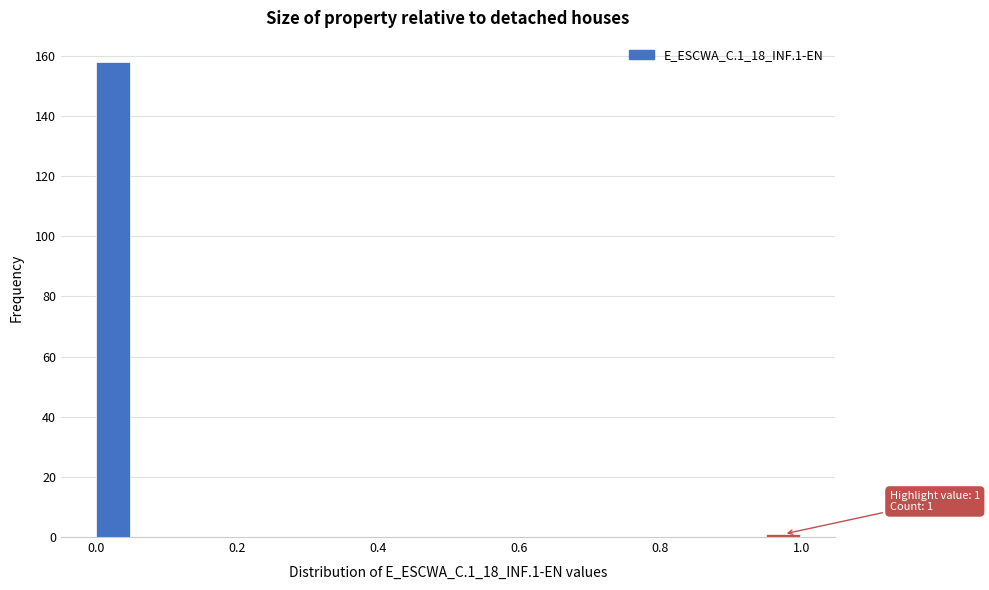

Read against the x-axis, roughly where is the centre of the tallest bar?

0.02